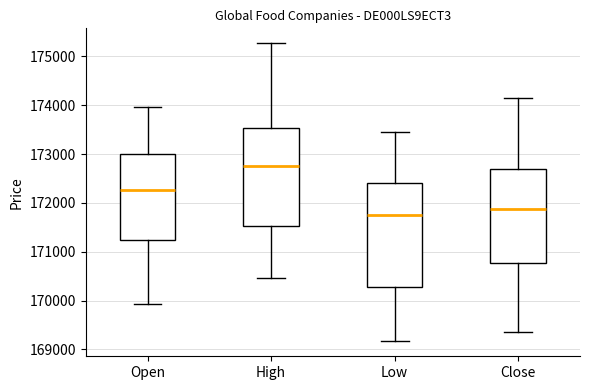

Which box has the lowest median line?

Low